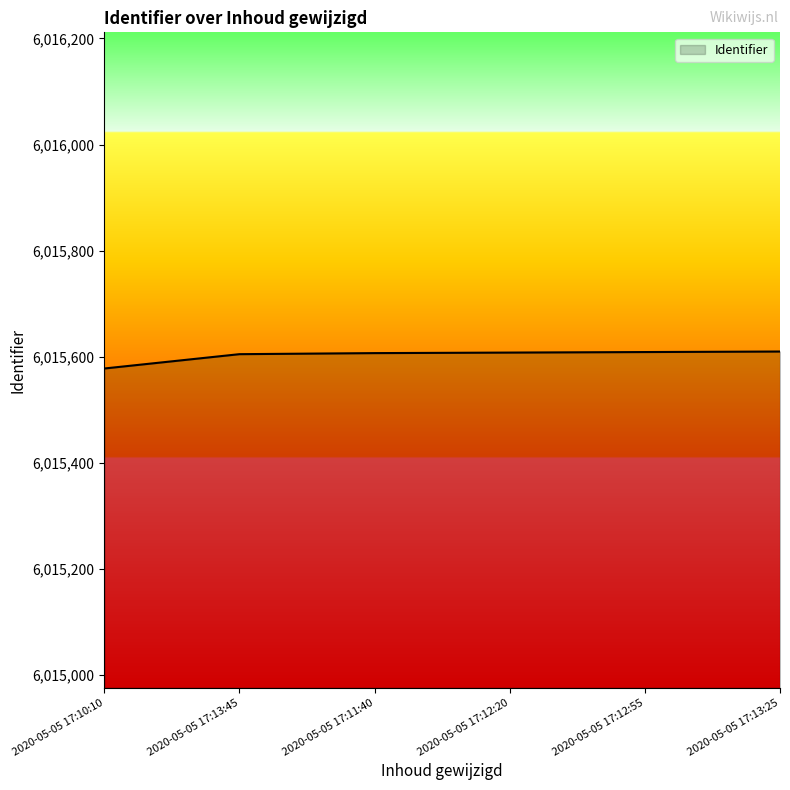

How many values are below 6015608?

3